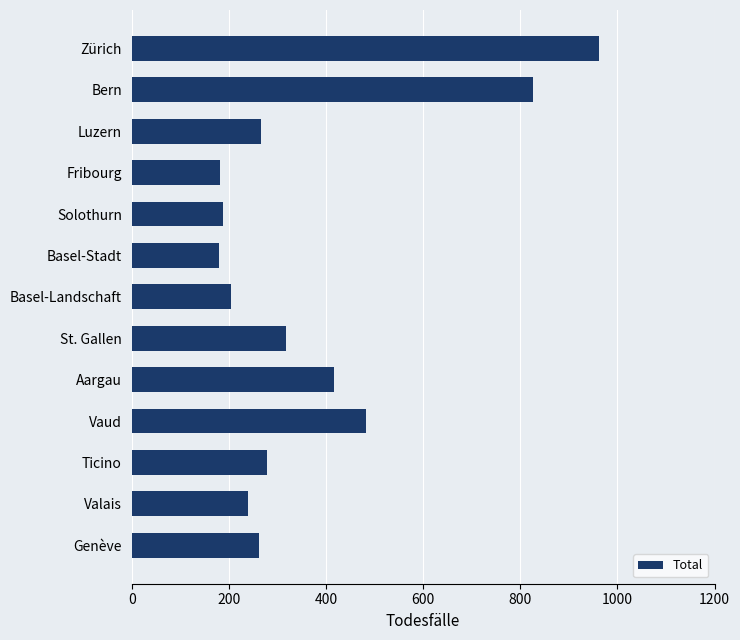

Count the number of categories in the chart.

13